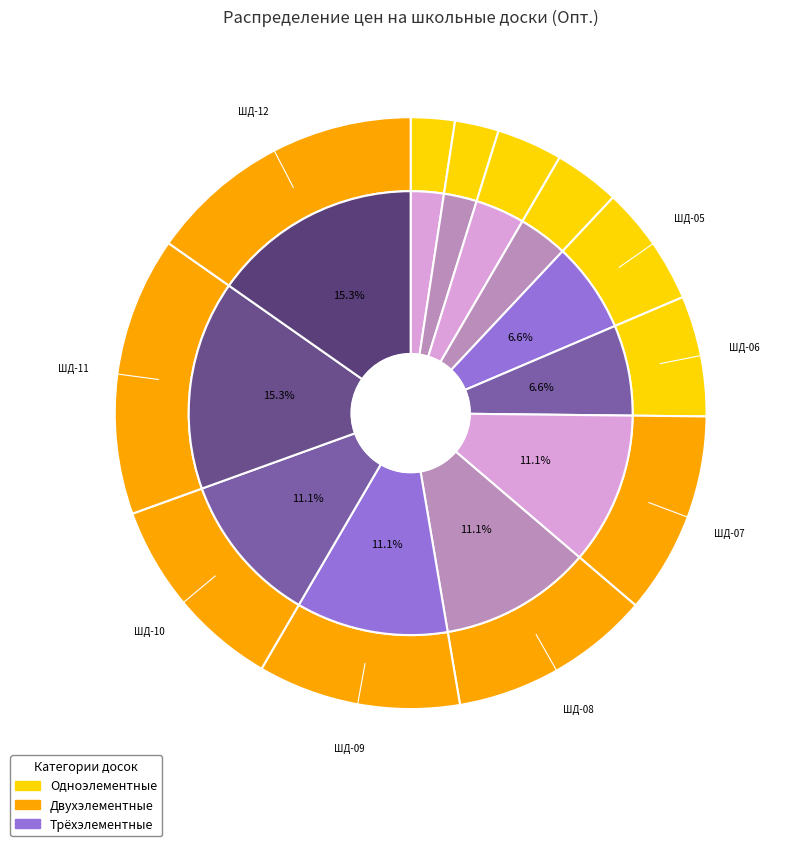

What percentage is NOT represented by ШД-12?

84.7%